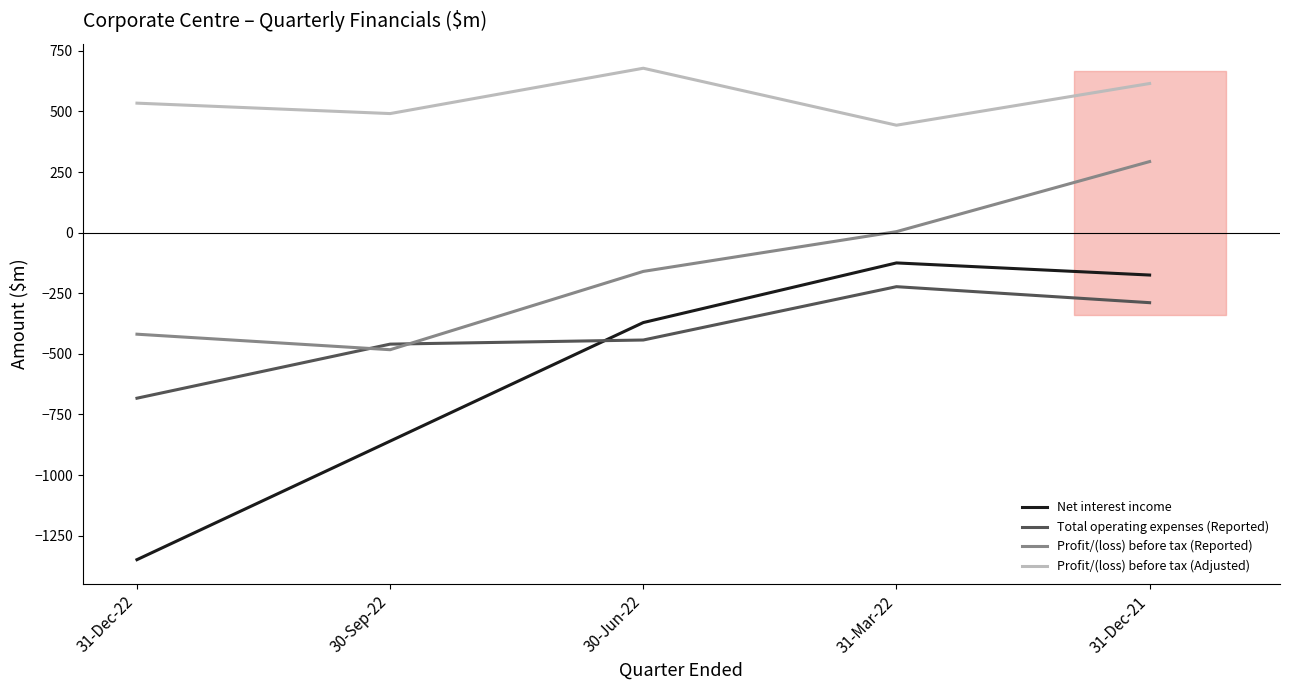

How many categories are shown in the chart?

5